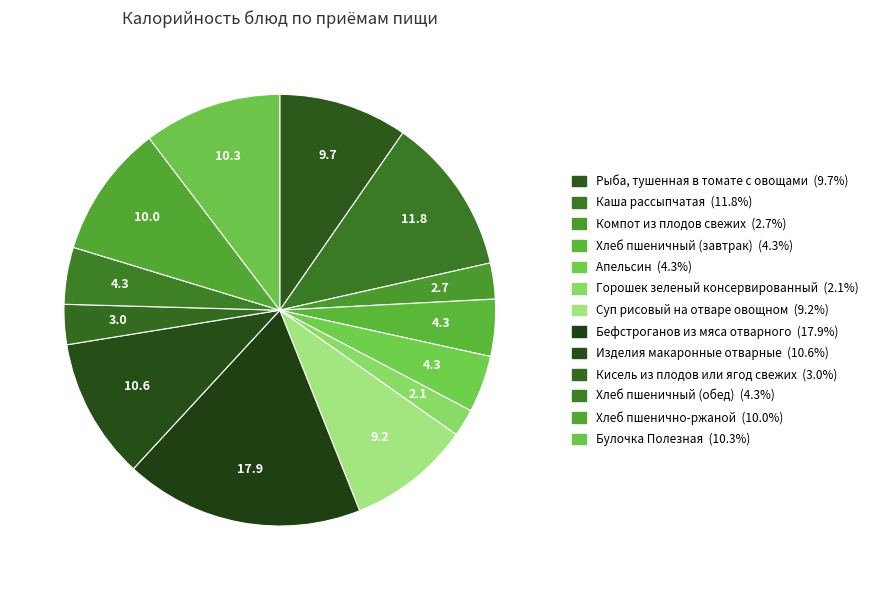

Do Хлеб пшенично-ржаной and Изделия макаронные отварные together represent more than half of the pie?

No